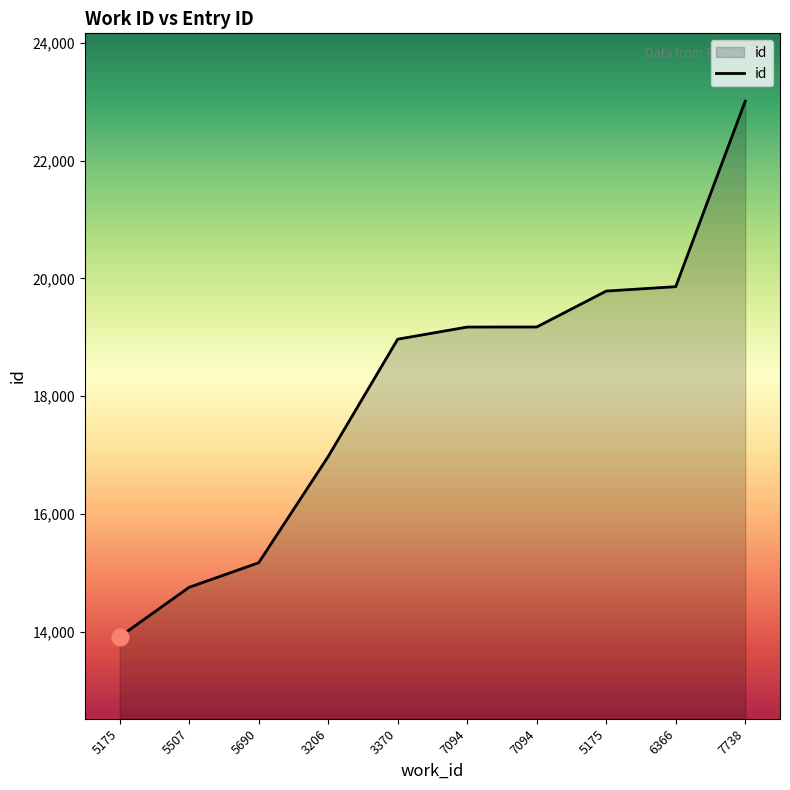

Does the chart display data point markers on the line(s)?

No